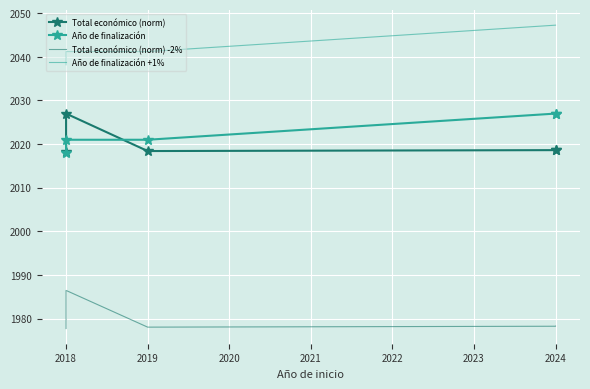

At which category is the sum across all series the highest?

2018